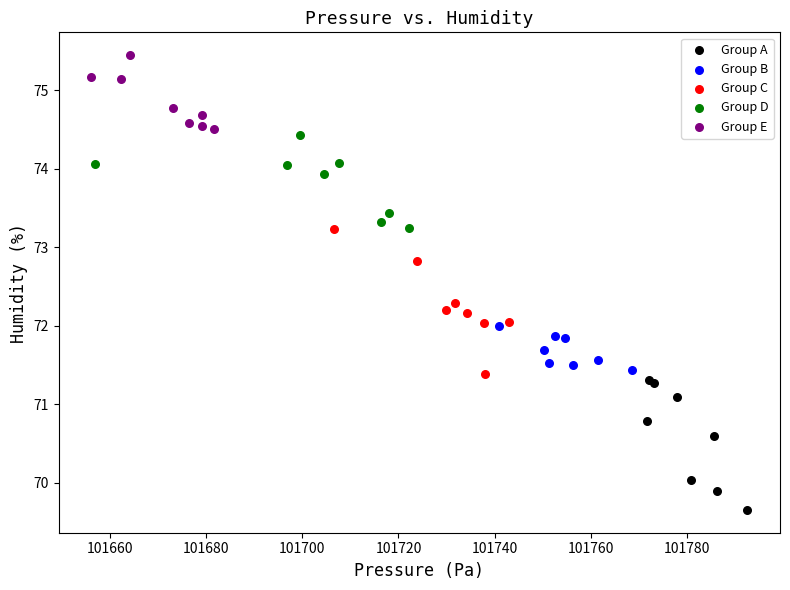

Which series reaches the maximum Y coordinate?

Group E